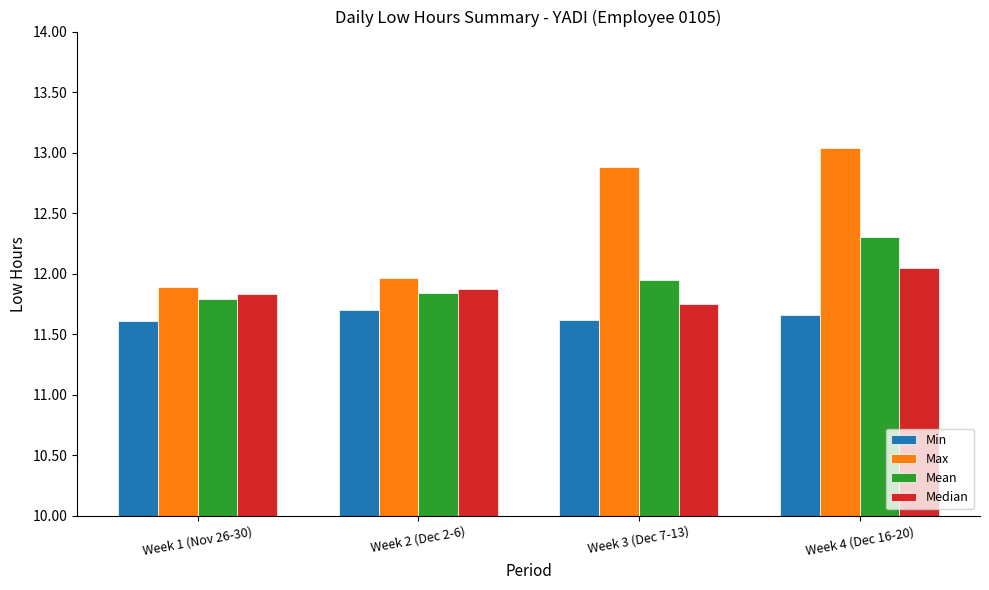

Which series changed the most between Week 3 (Dec 7-13) and Week 4 (Dec 16-20)?

Mean